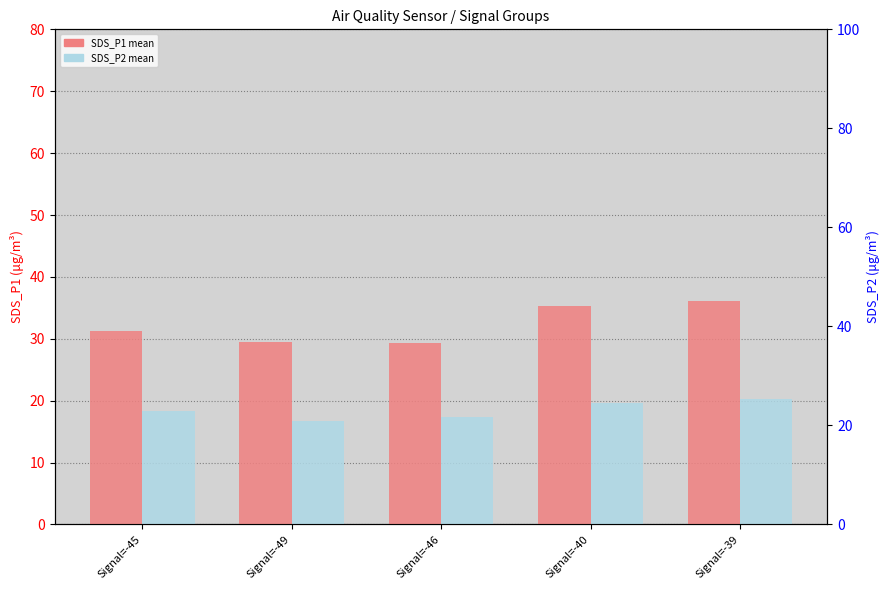

Read the SDS_P2 value at Signal=-40.

19.7